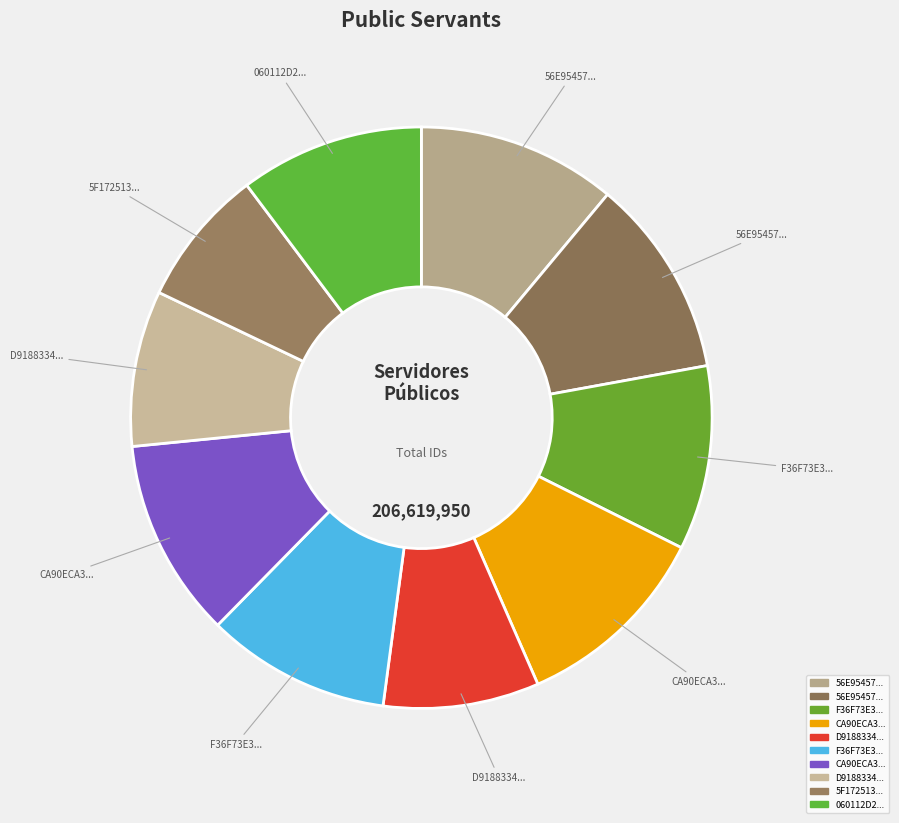

How many segments does this pie chart have?

10